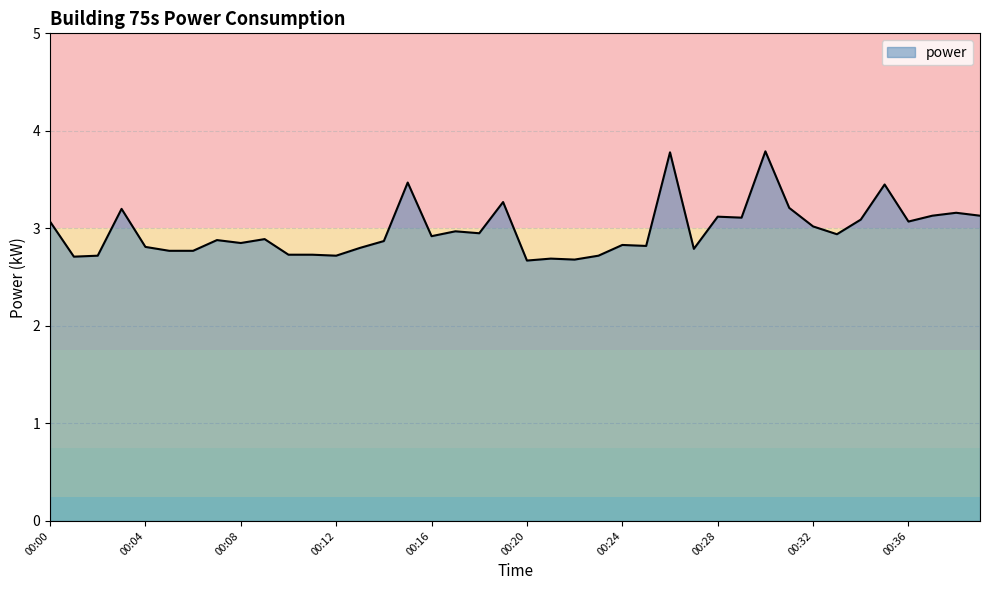

What is the difference between the maximum and minimum values?

1.1